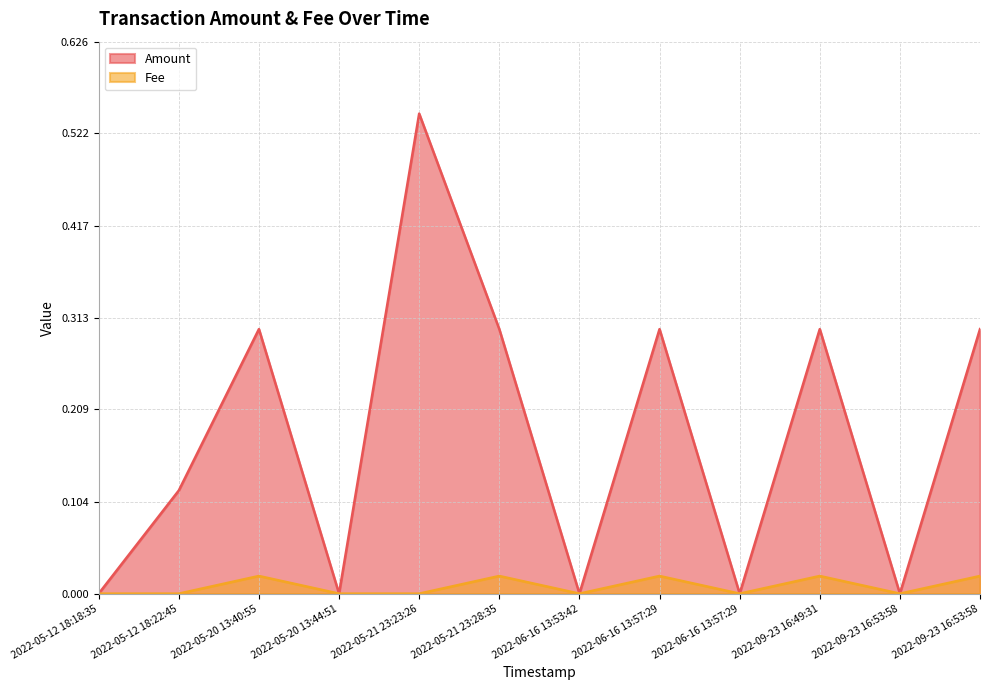

Which series has the largest total across all categories?

Amount